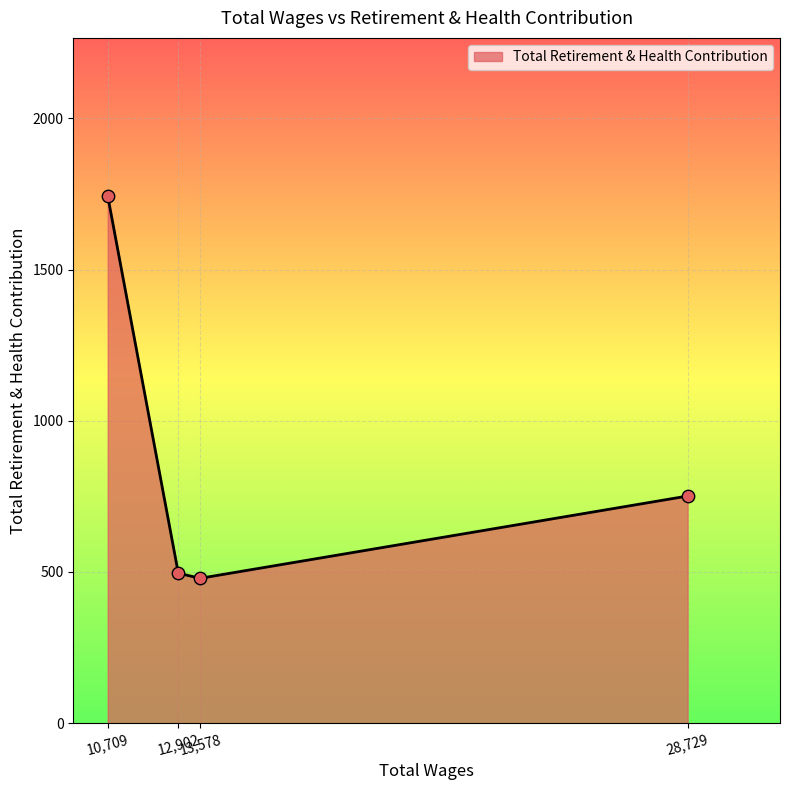

True or false: the data has more than 2 interior local peaks.

False